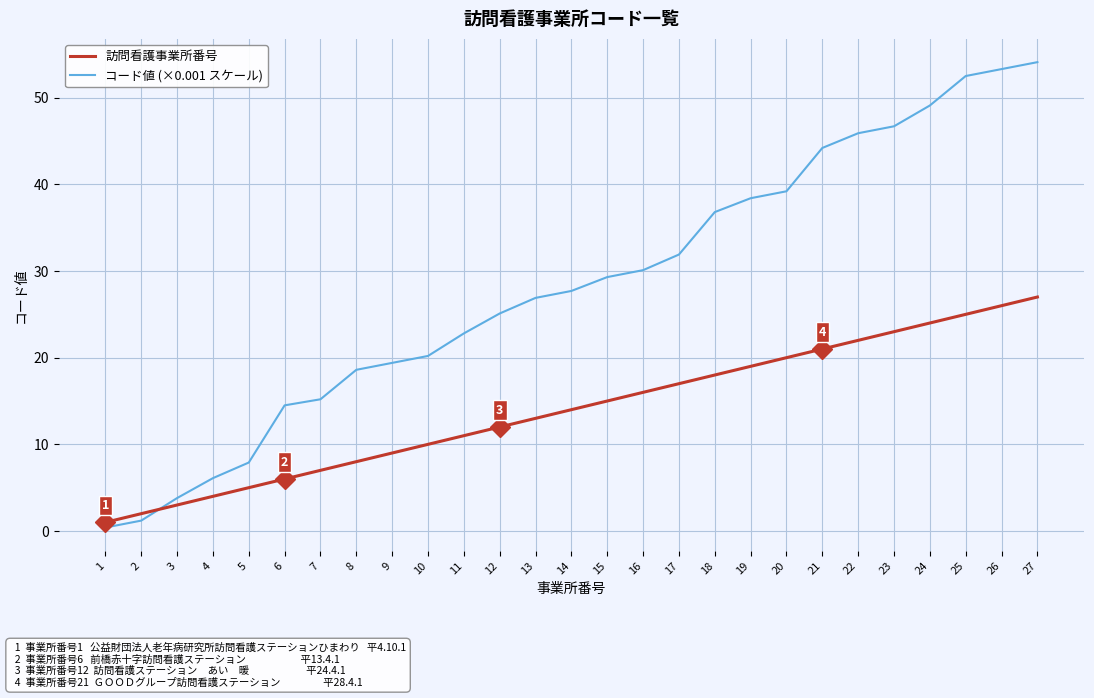

How many lines are shown in the chart?

2